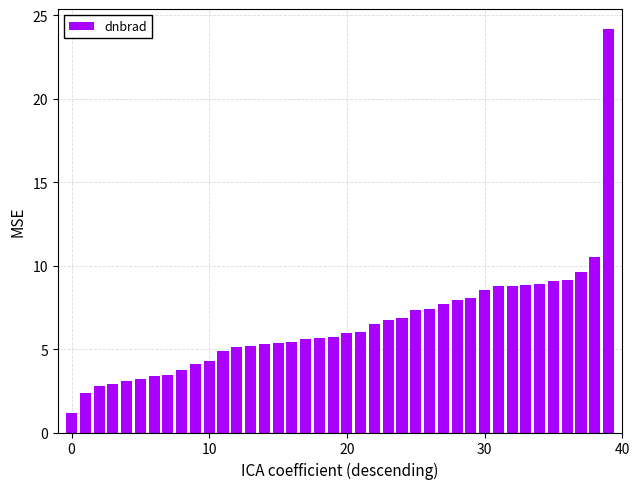

What is the smallest value displayed?

1.1